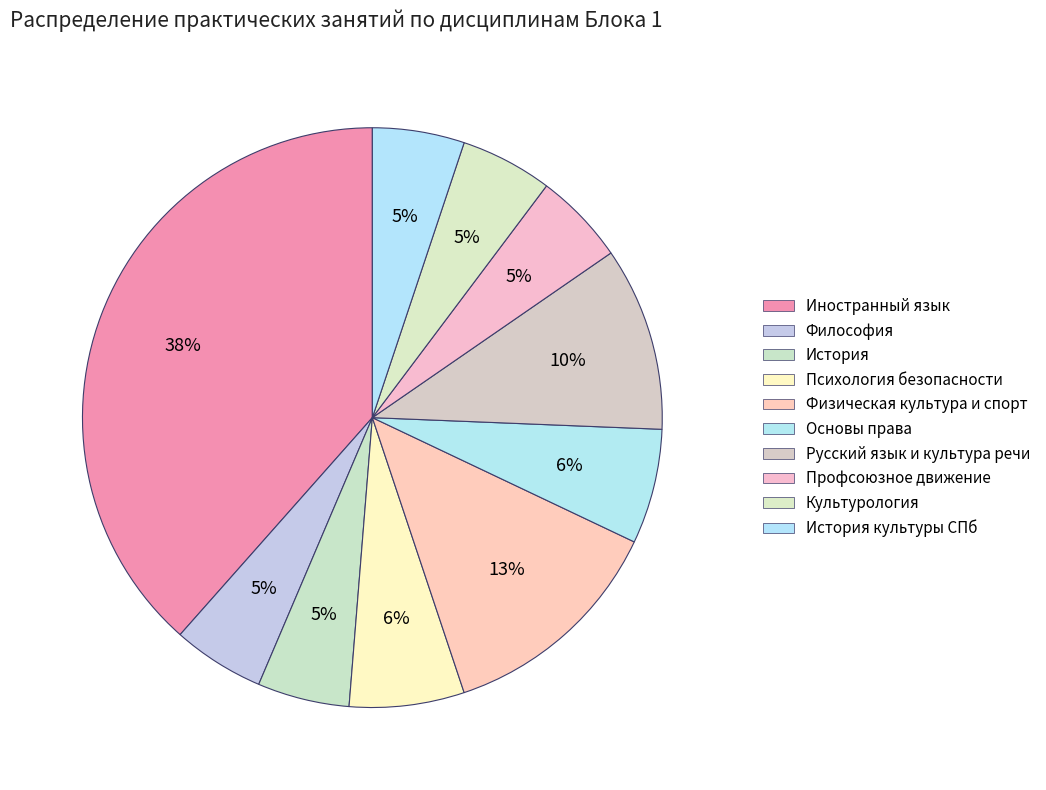

How many slices are in this pie chart?

10